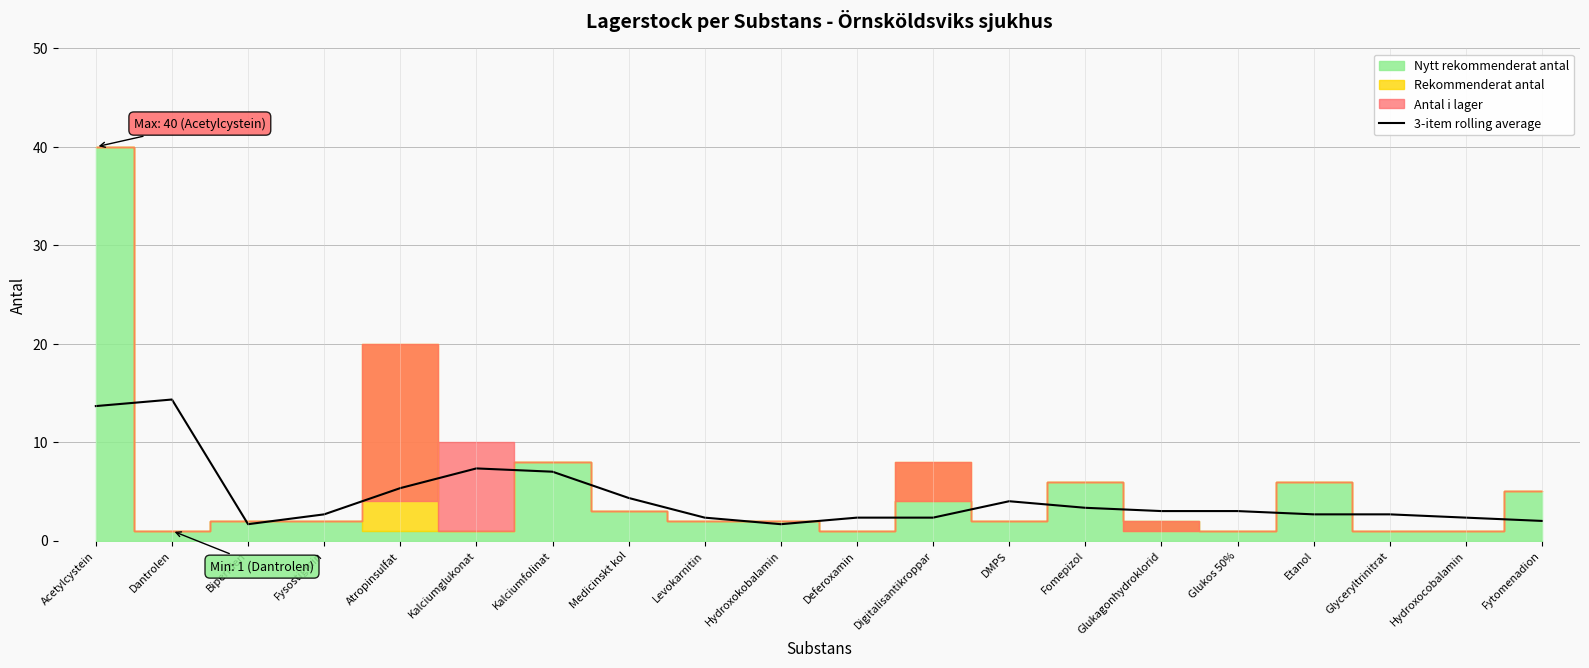

What position from the right is DMPS?

8